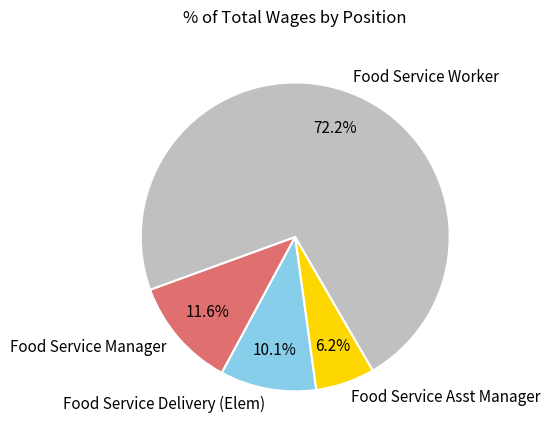

Approximately how many times larger is the value at Food Service Asst Manager compared to Food Service Delivery (Elem)?

0.6